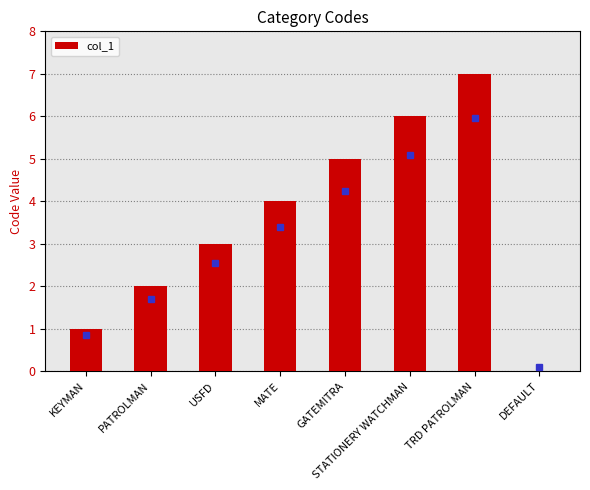

Approximately how many times larger is the value at PATROLMAN compared to KEYMAN?

2.0